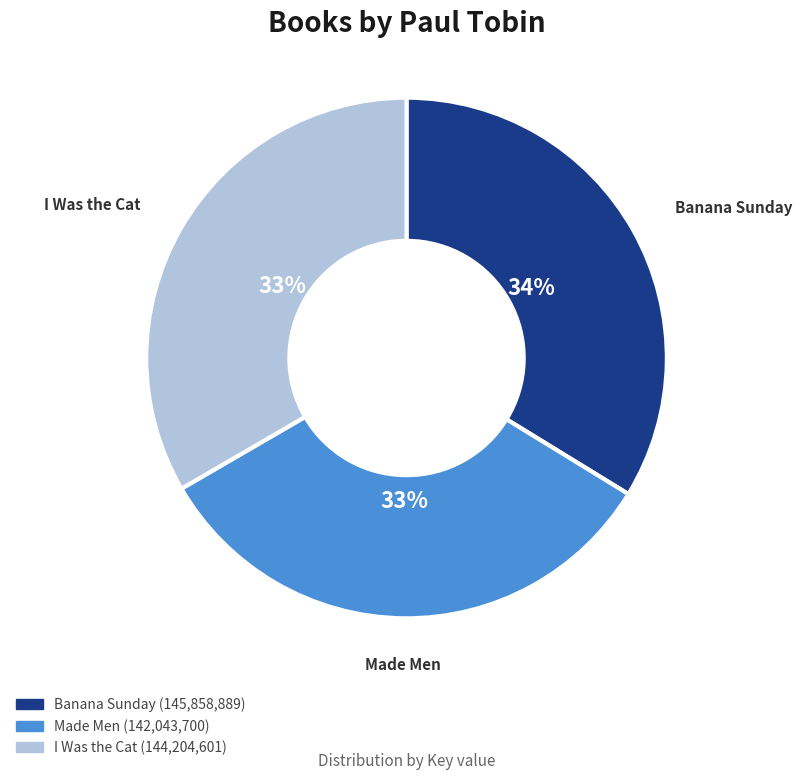

Combined, do I Was the Cat and Made Men account for over 50%?

Yes